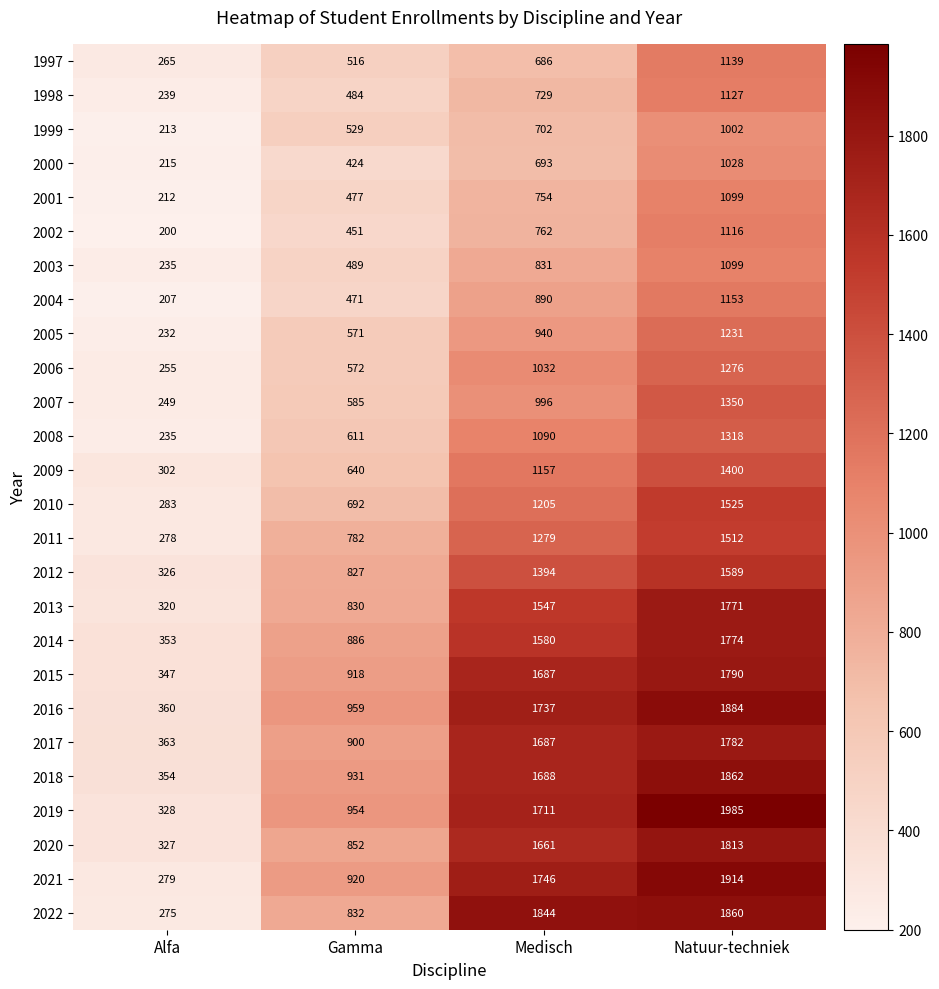

Read the 2003 value at Natuur-techniek, to the nearest 10.

1100